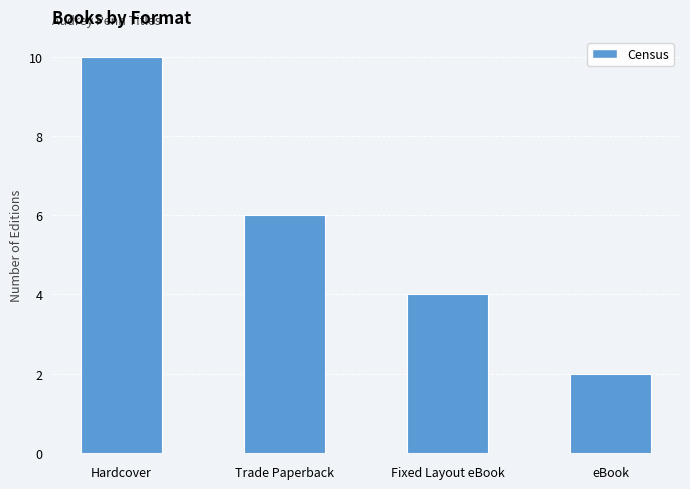

The value at Trade Paperback is 6. True or false?

True